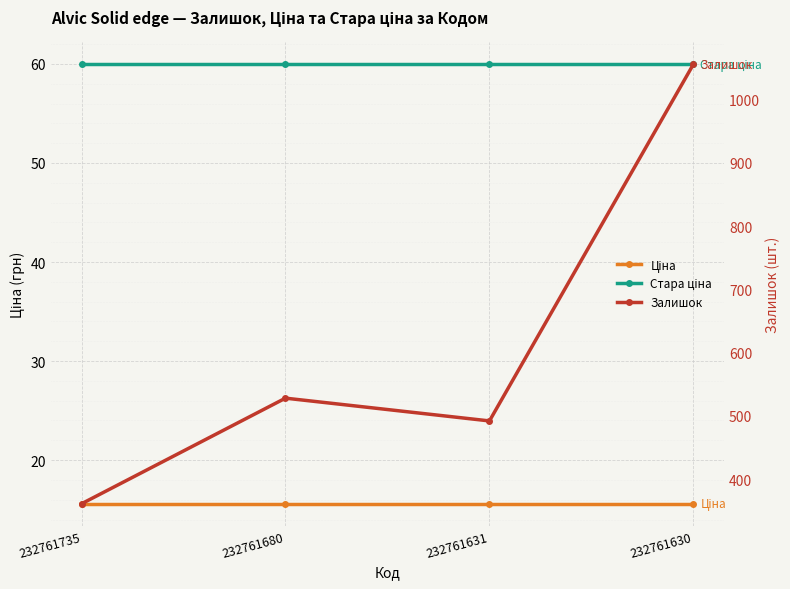

At which category is the sum across all series the highest?

232761630